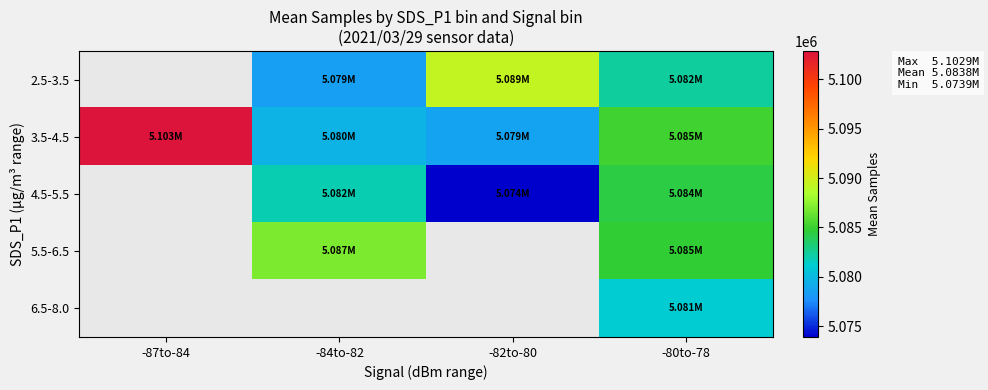

Which series changed the most between -87to-84 and -82to-80?

3.5-4.5